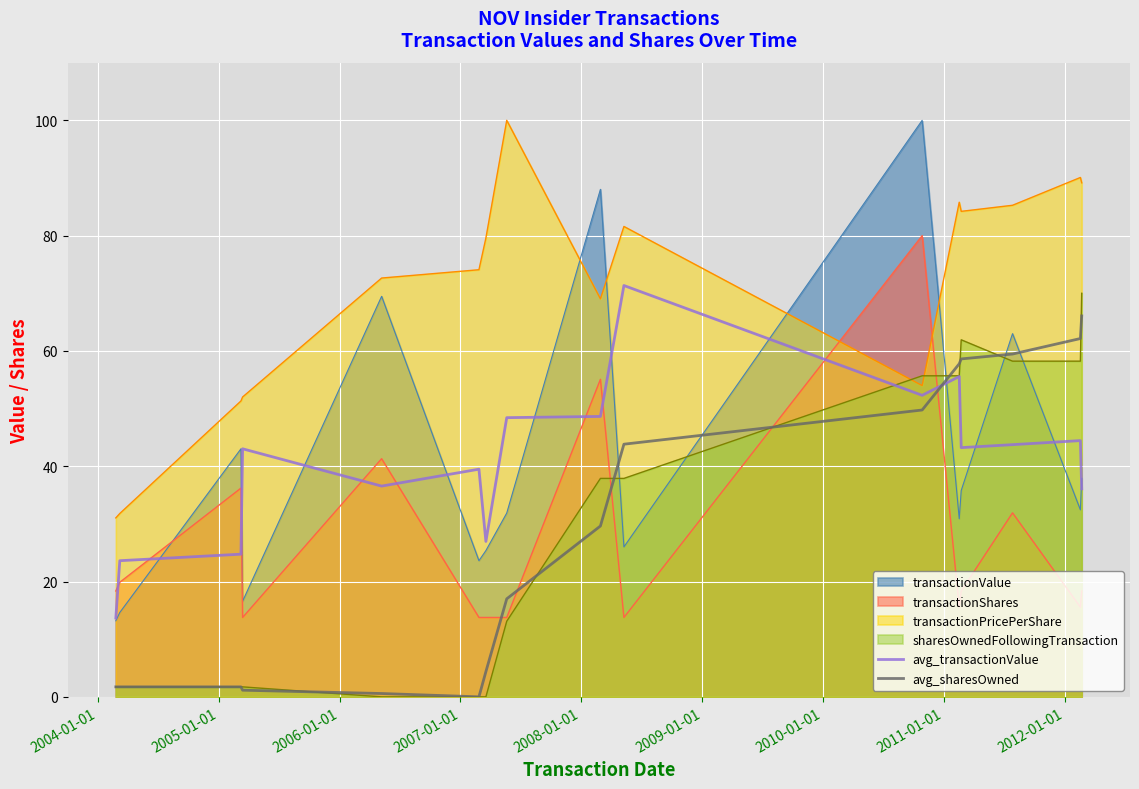

True or false: transactionValue and transactionPricePerShare intersect in this chart.

True